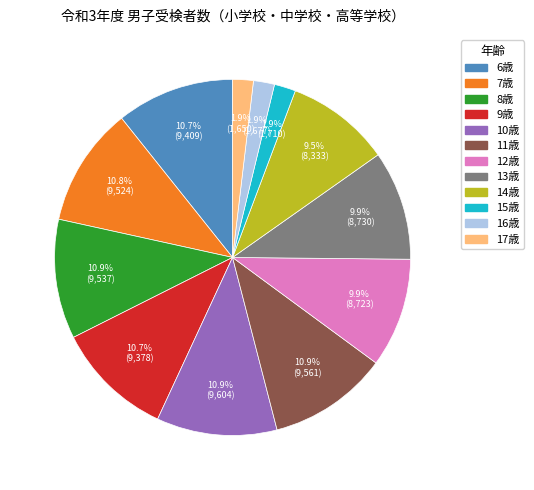

To the nearest percent, what is the combined percentage of 10歳 and 7歳?

22%